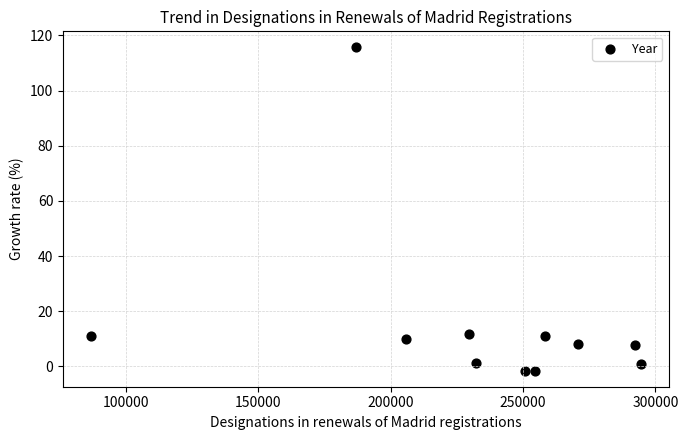

What is the average X value?

232985.1